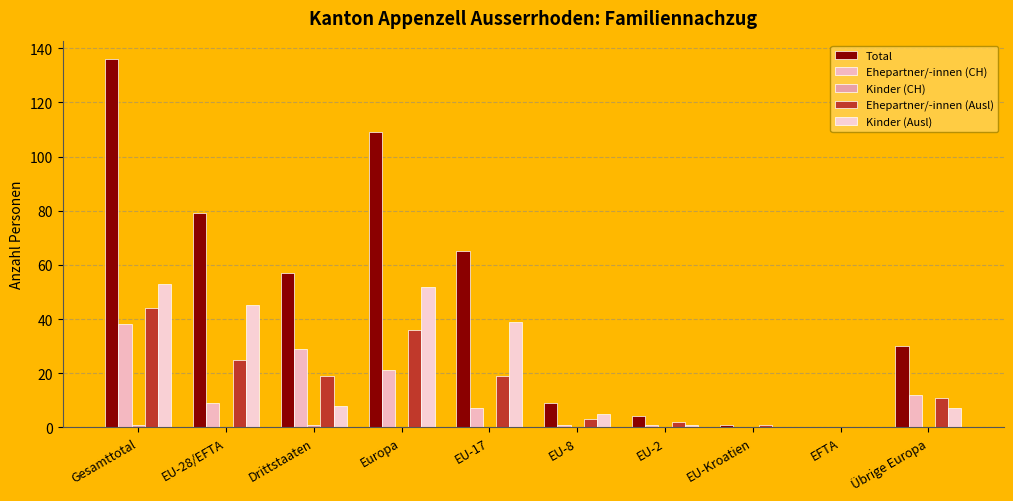

List the labels in order of Kinder (Ausl) value, smallest first.

EU-Kroatien, EFTA, EU-2, EU-8, Übrige Europa, Drittstaaten, EU-17, EU-28/EFTA, Europa, Gesamttotal